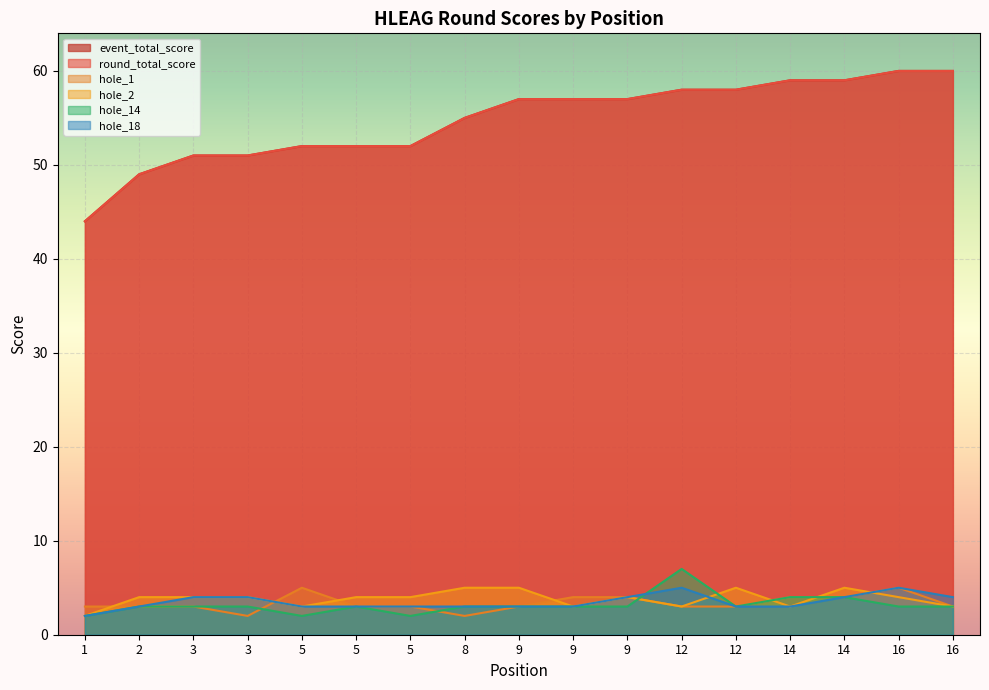

How many values in the hole_1 series exceed 3?

6